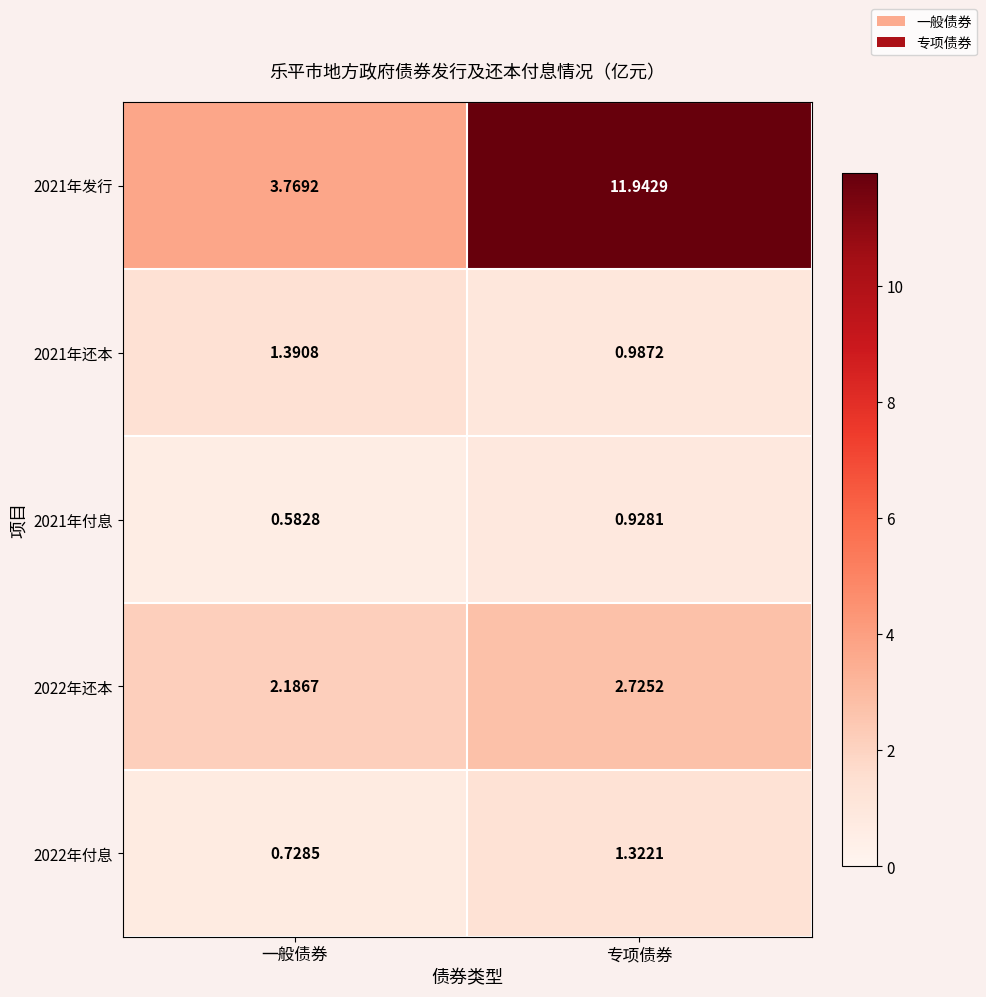

At which label does 2021年付息 reach its peak?

专项债券